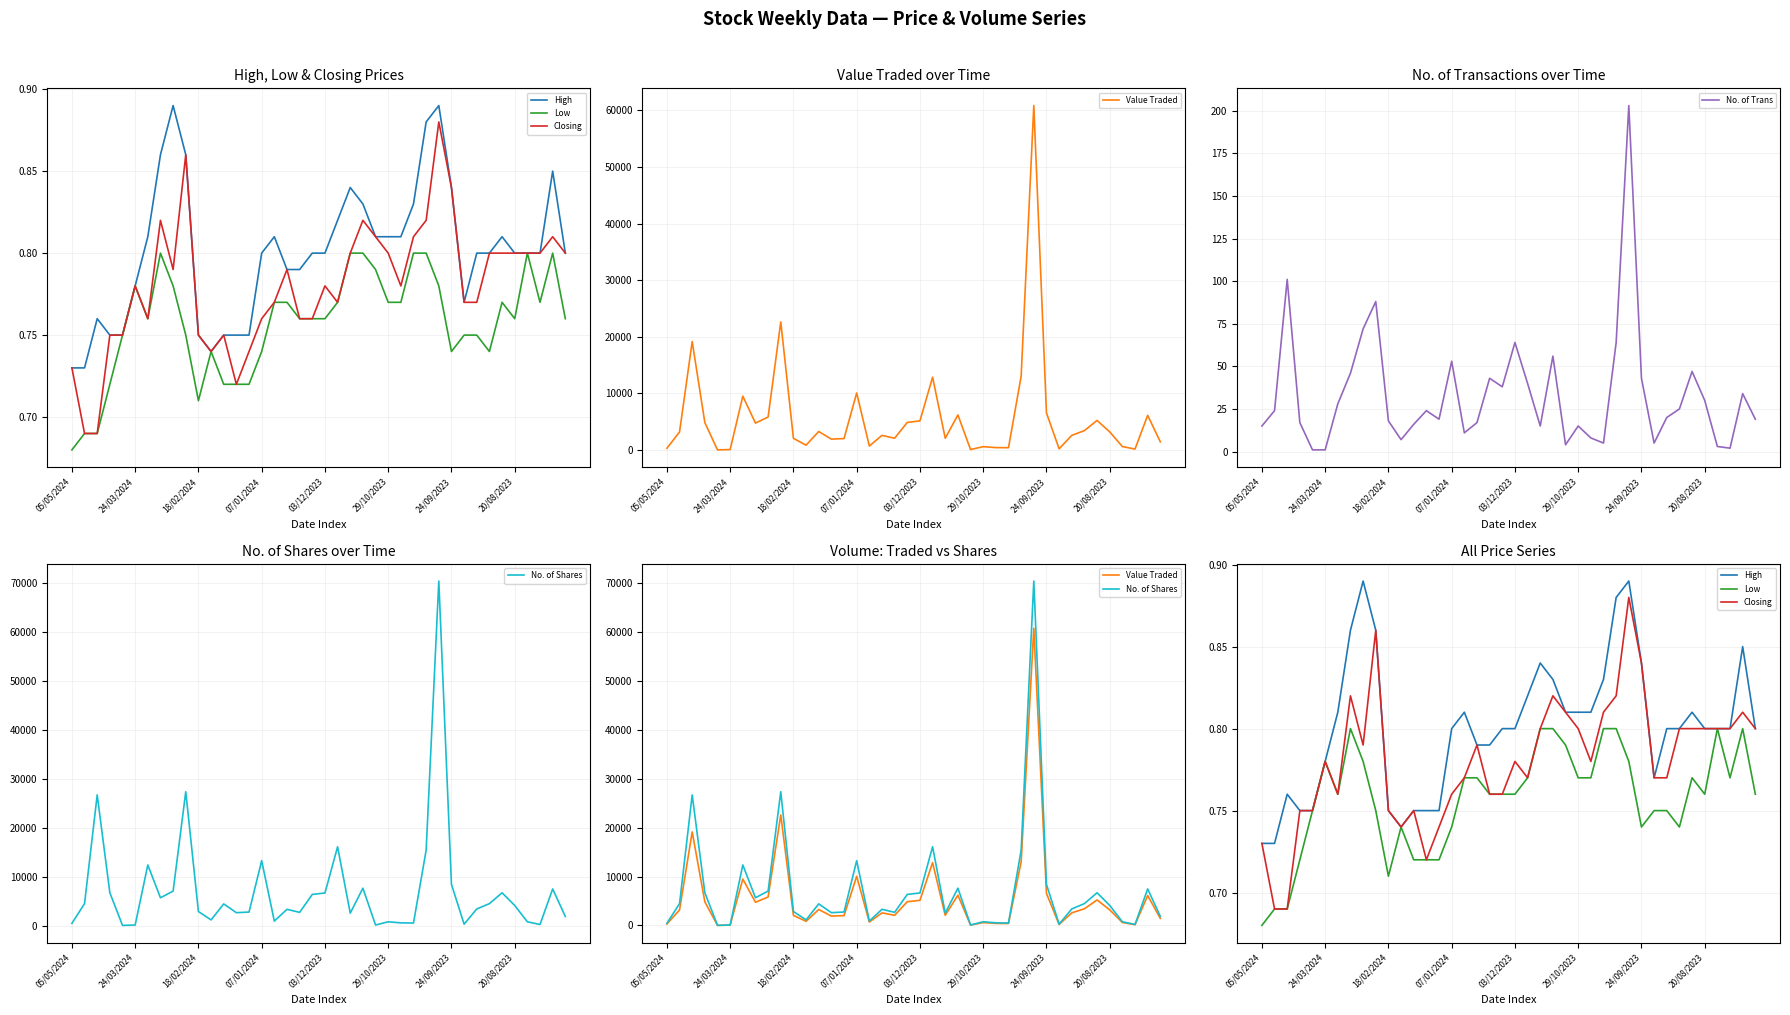

The No. of Trans series shows 43 at 24/09/2023. True or false?

True